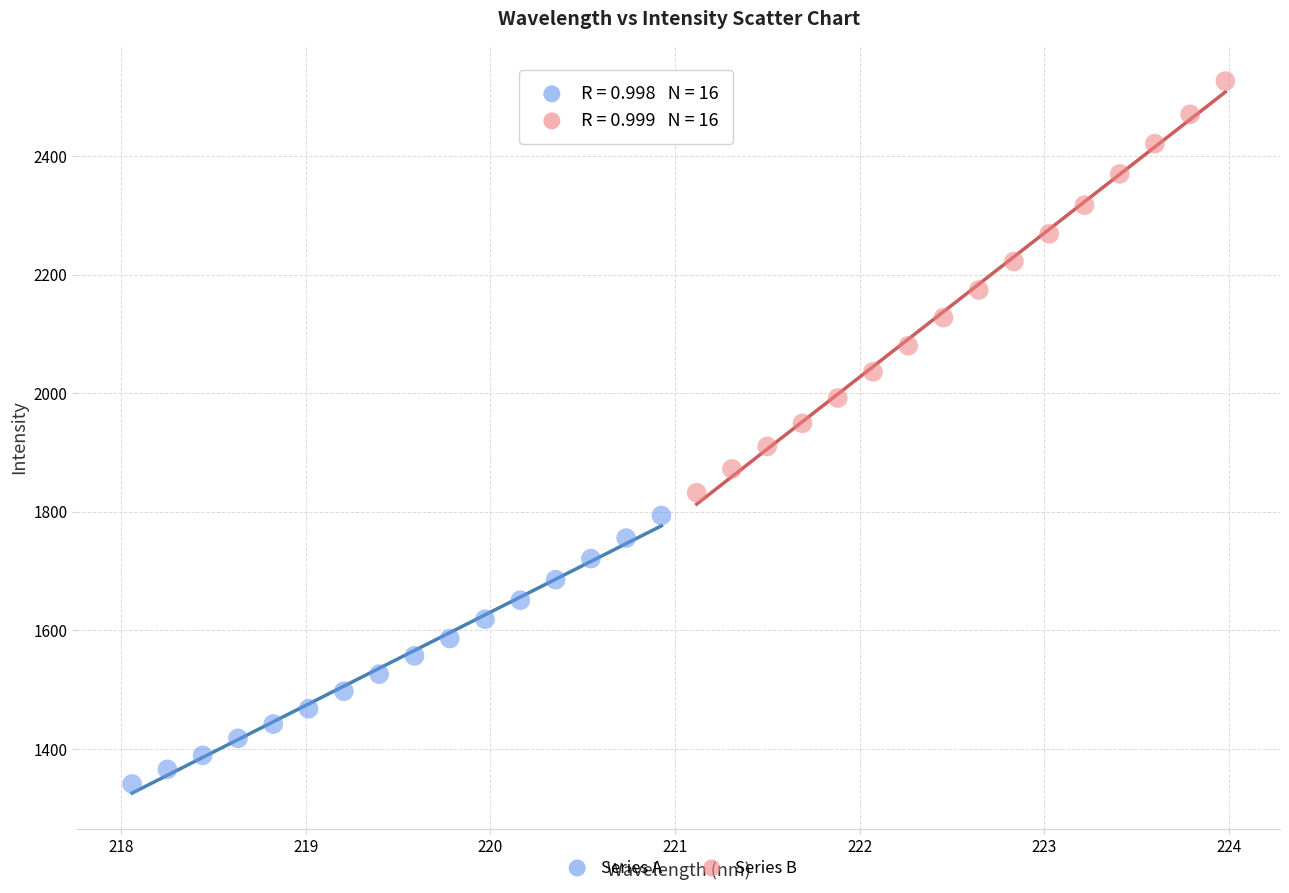

Which series has the widest spread of Y values?

Series B